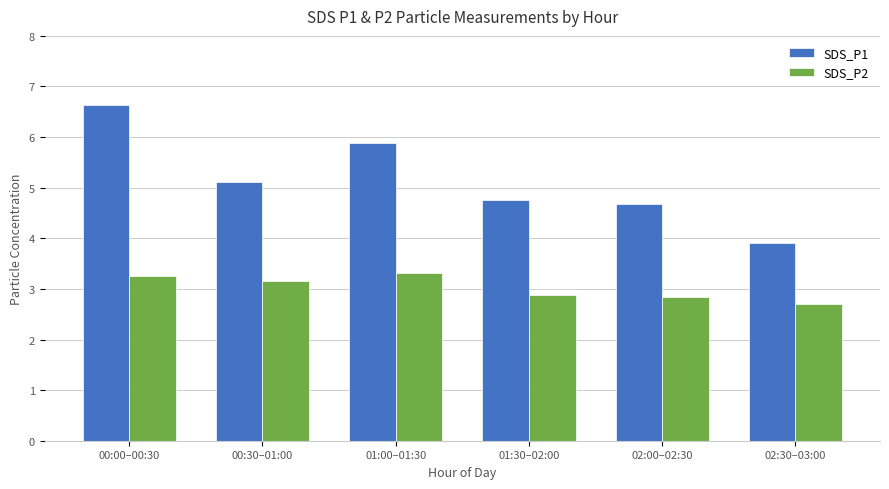

Where is SDS_P1 nearest to the value 5?

00:30–01:00